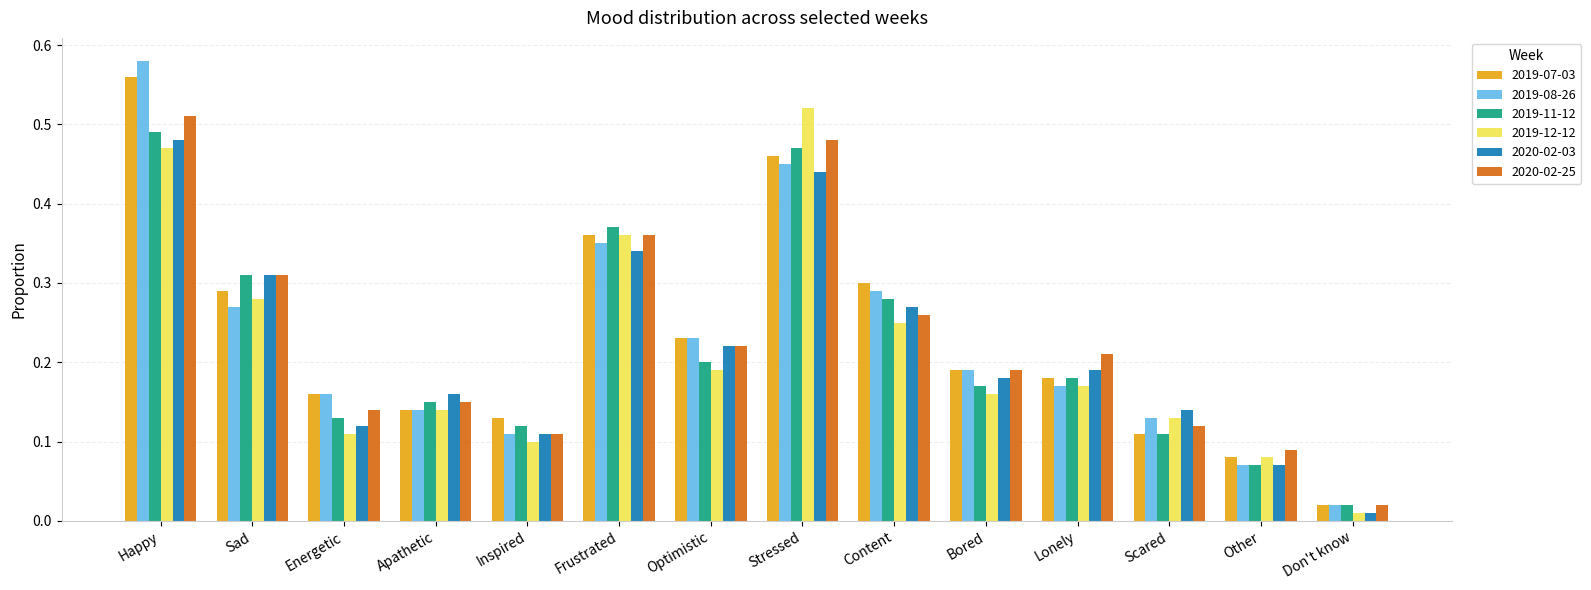

True or false: 2019-08-26 has a value of 0.8 at Stressed.

False